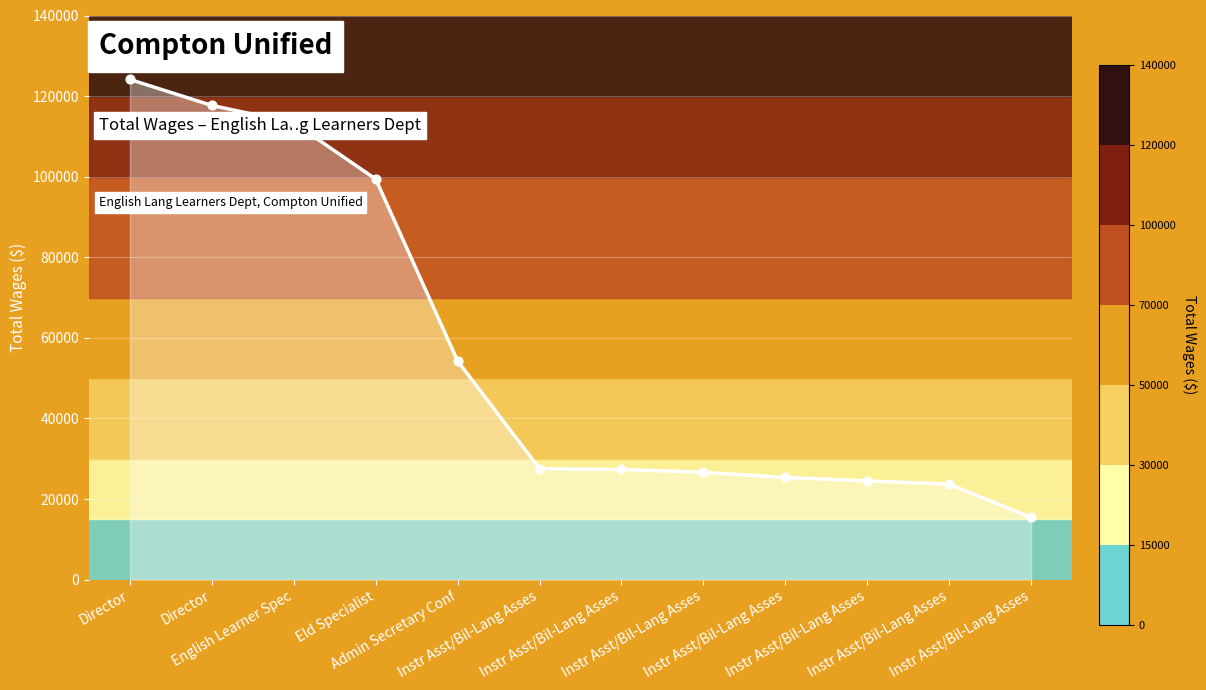

Is this an area chart (filled region under the line)?

Yes